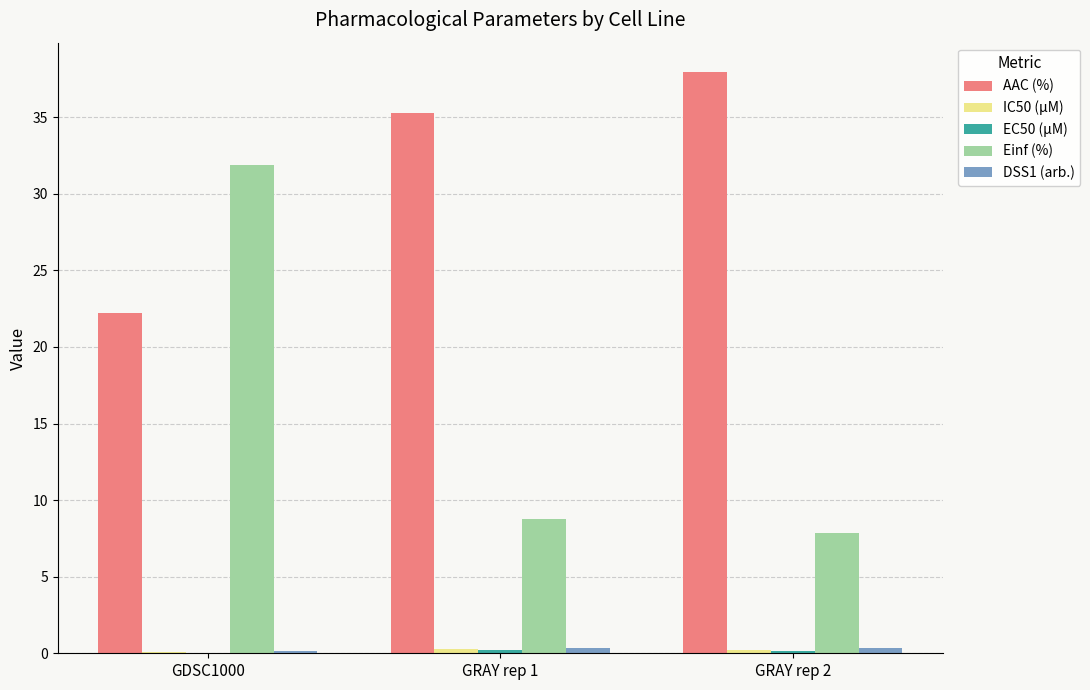

What is the maximum value for AAC (%)?

38.0